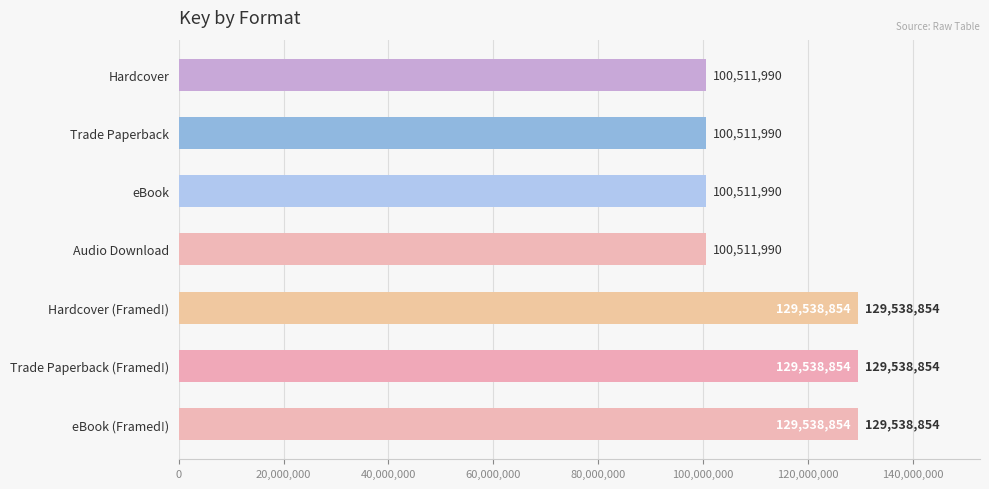

What is the average value?

112952075